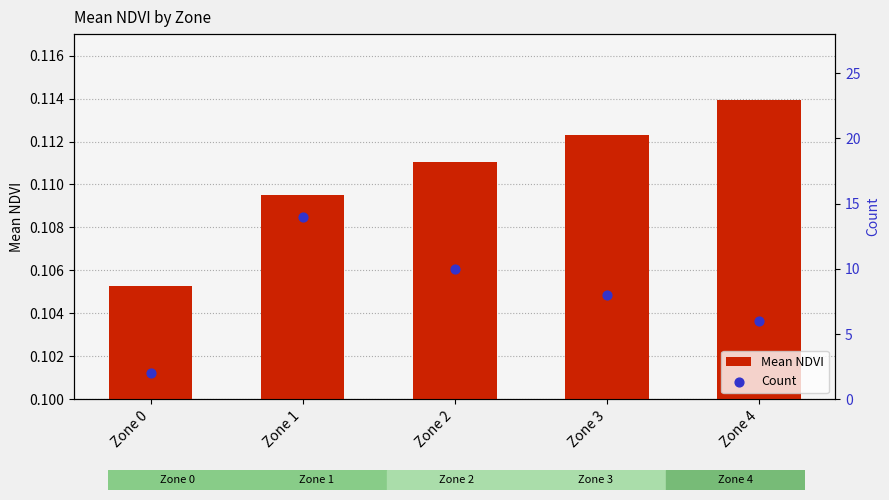

Which series contains the lowest Y value?

Mean NDVI